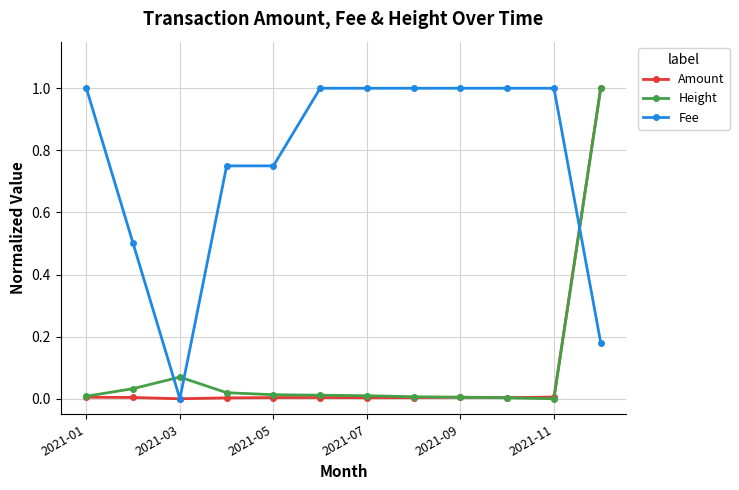

What is the value of the Fee point at the 9th from the left?

1.0